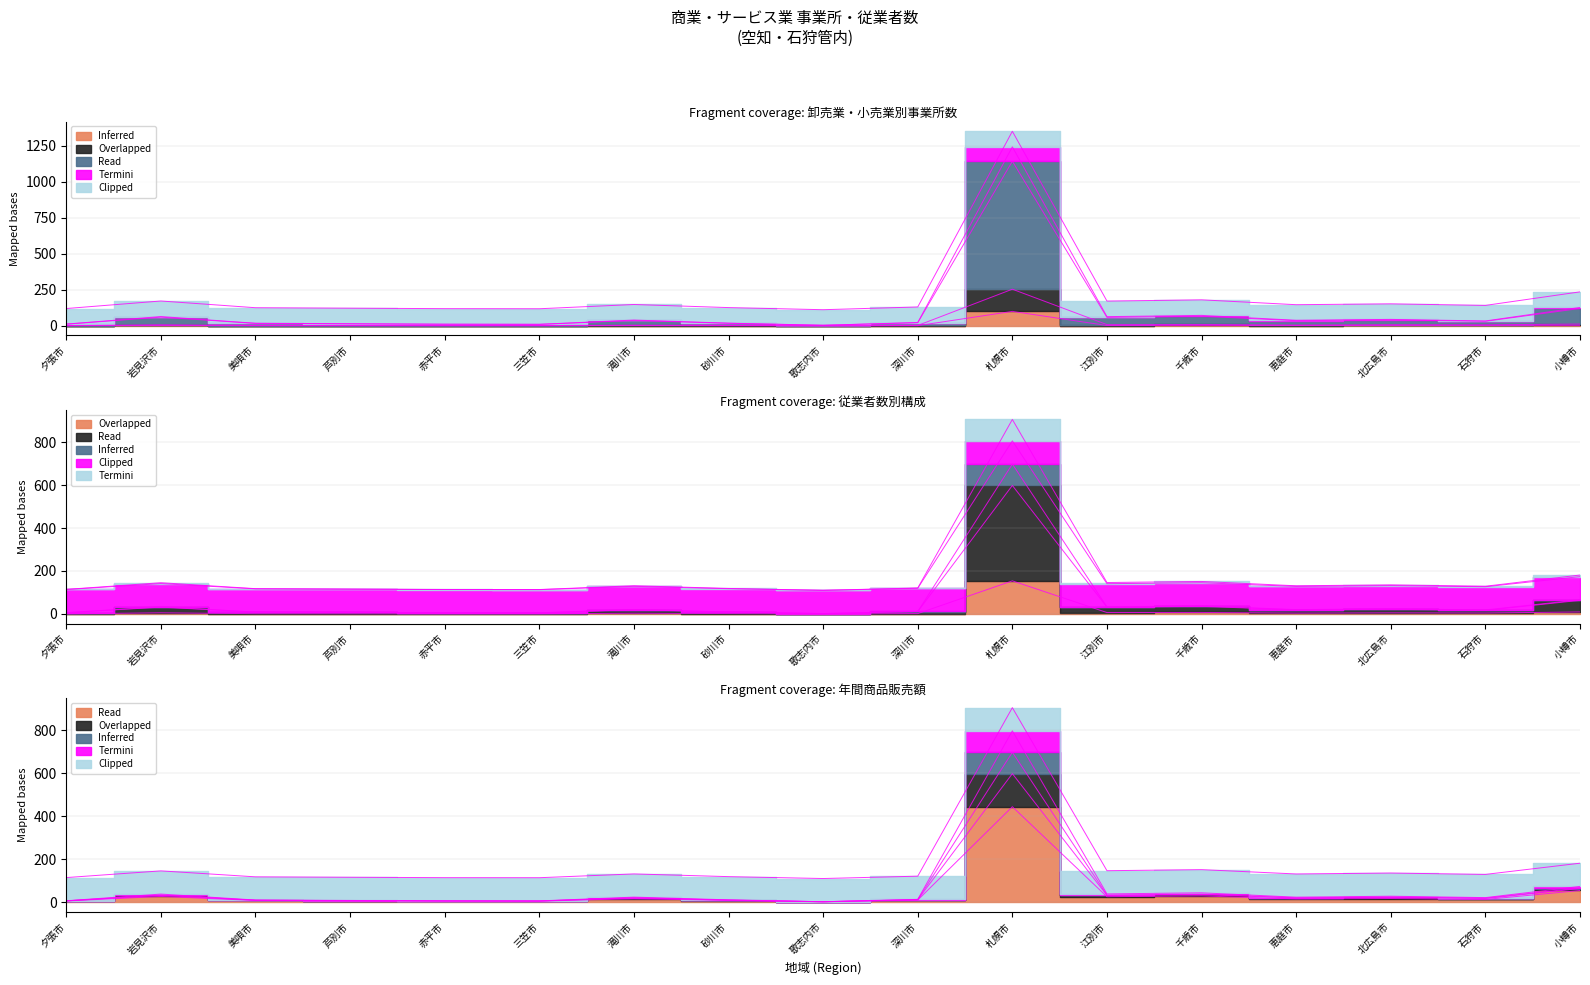

How many values in the Overlapped series are below 3?

8